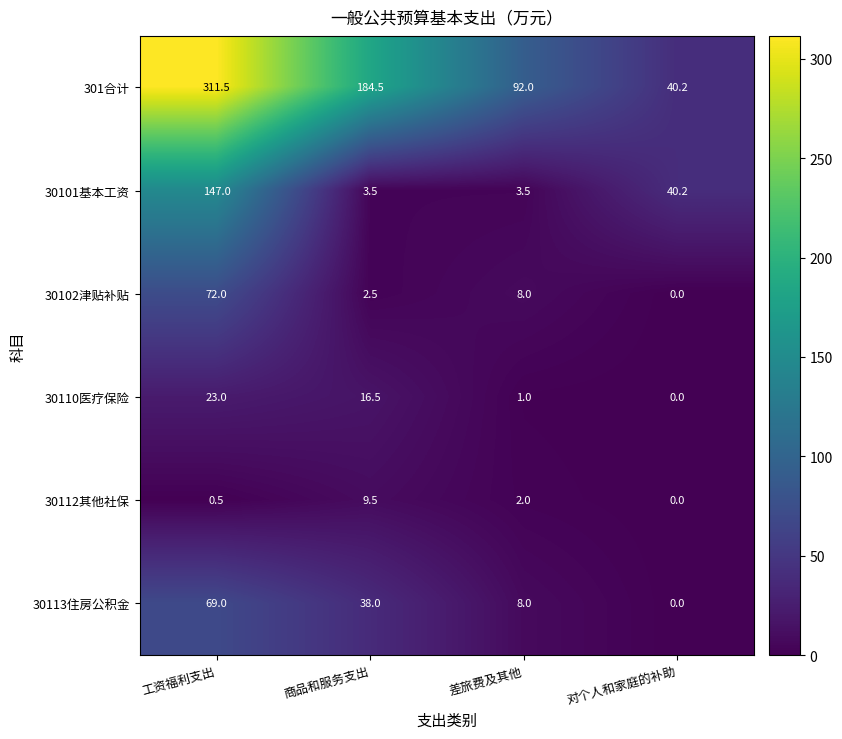

Where is 30101基本工资 nearest to the value 75?

对个人和家庭的补助